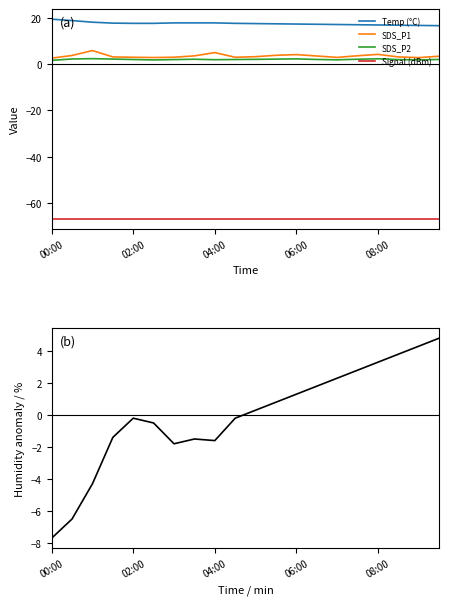

True or false: Signal (dBm) and SDS_P2 intersect in this chart.

False